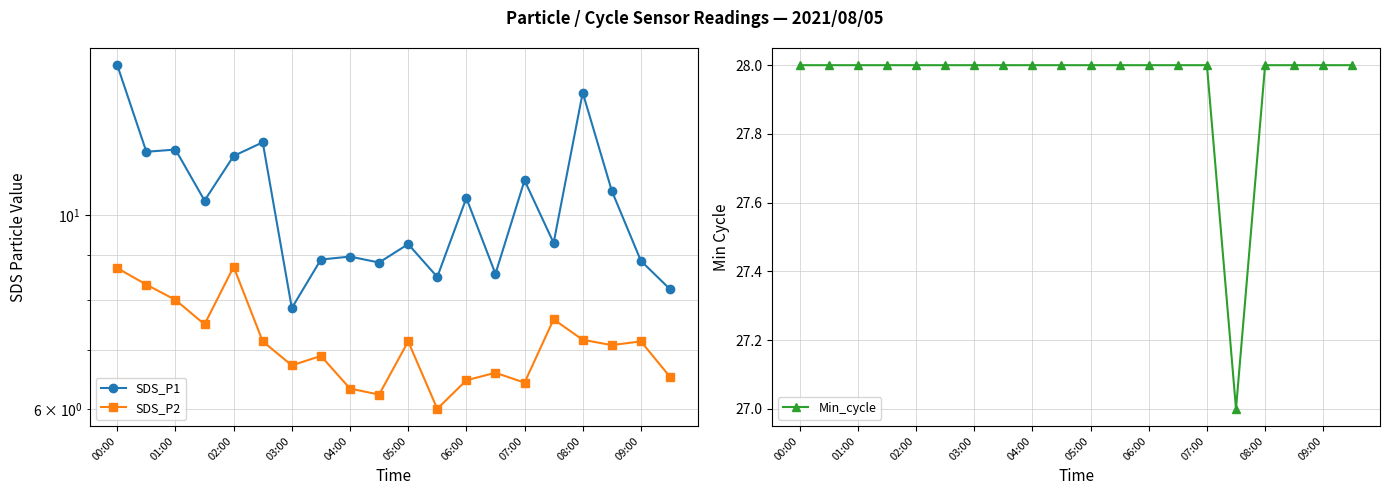

True or false: SDS_P1 has more than 2 points higher than both neighbors.

True